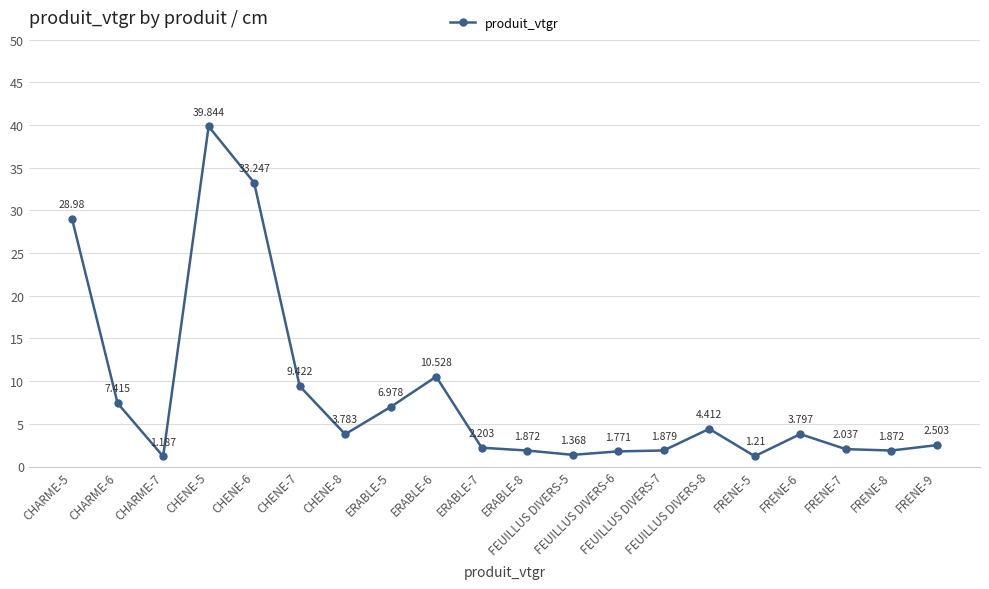

What position from the right is FRENE-7?

3